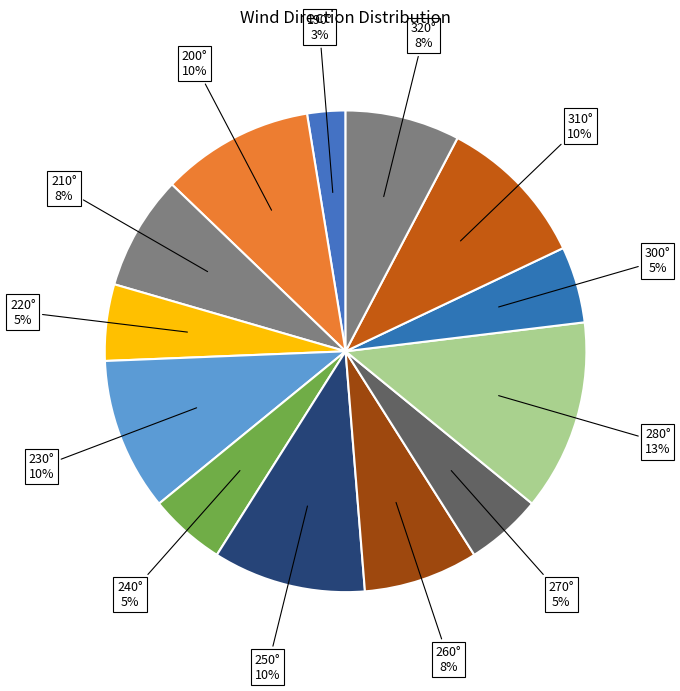

Count the number of slices in the pie.

13